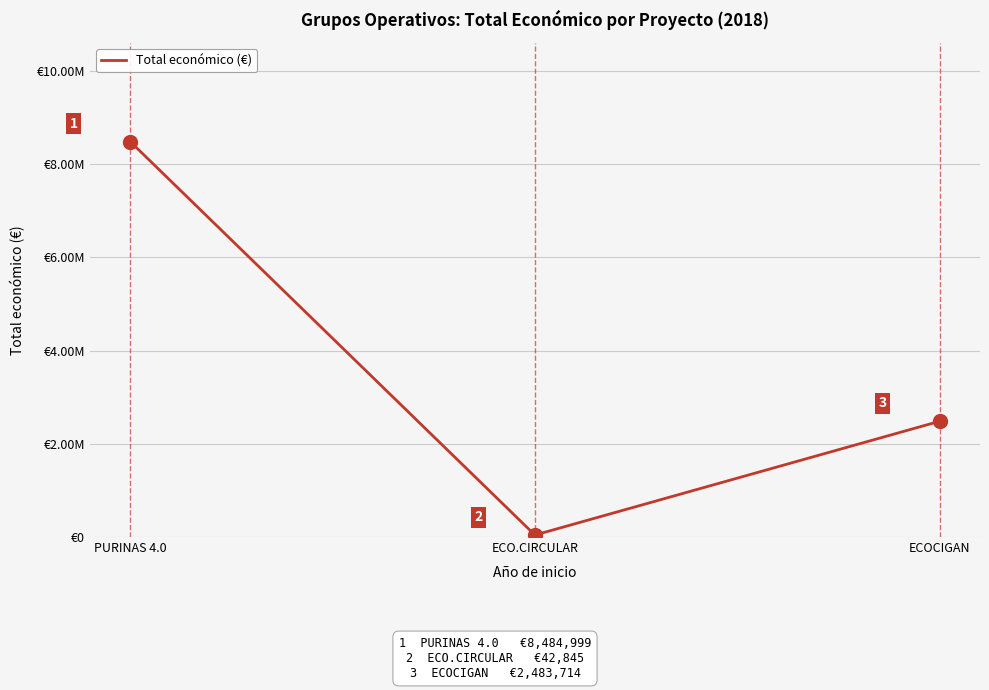

Rank the categories by value from highest to lowest.

PURINAS 4.0, ECOCIGAN, ECO.CIRCULAR